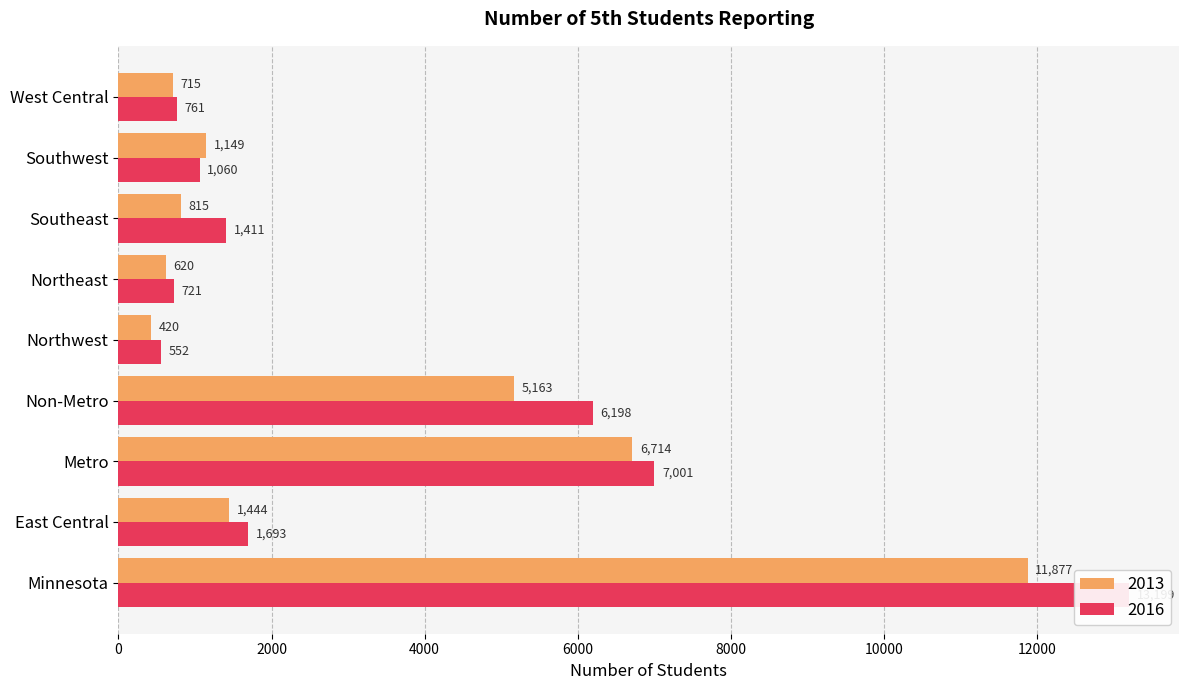

Are the bars grouped side by side (vs. stacked)?

Yes